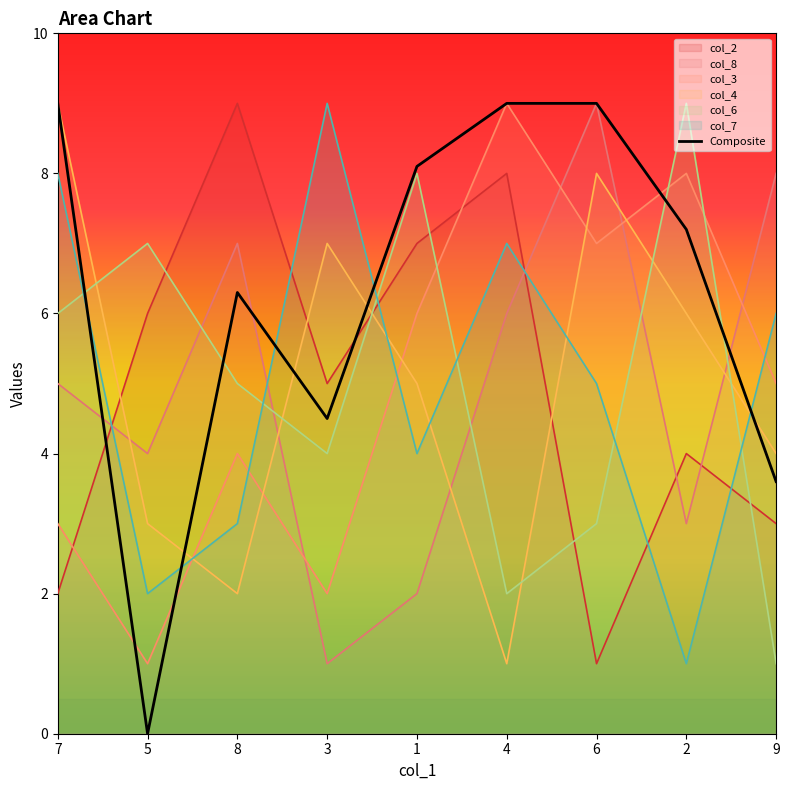

Is the value of col_7 at 9 greater than the value of col_8 at 8?

No